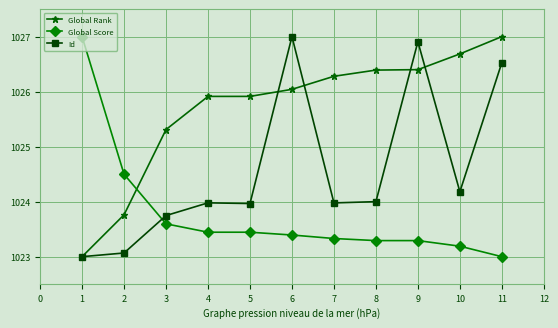

How many categories are shown in the chart?

11